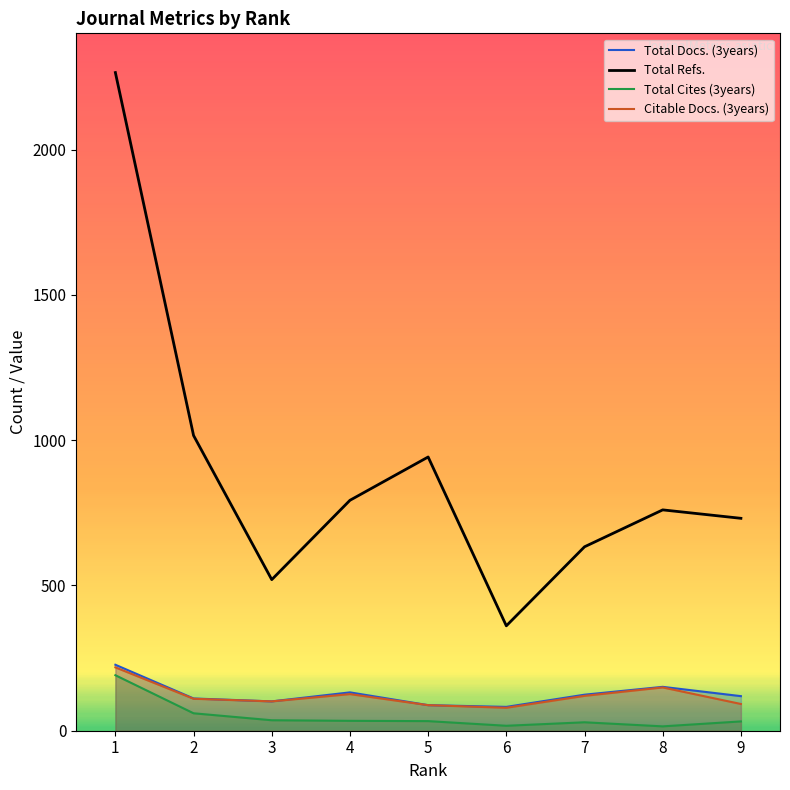

The Total Cites (3years) series shows 54 at 5. True or false?

False